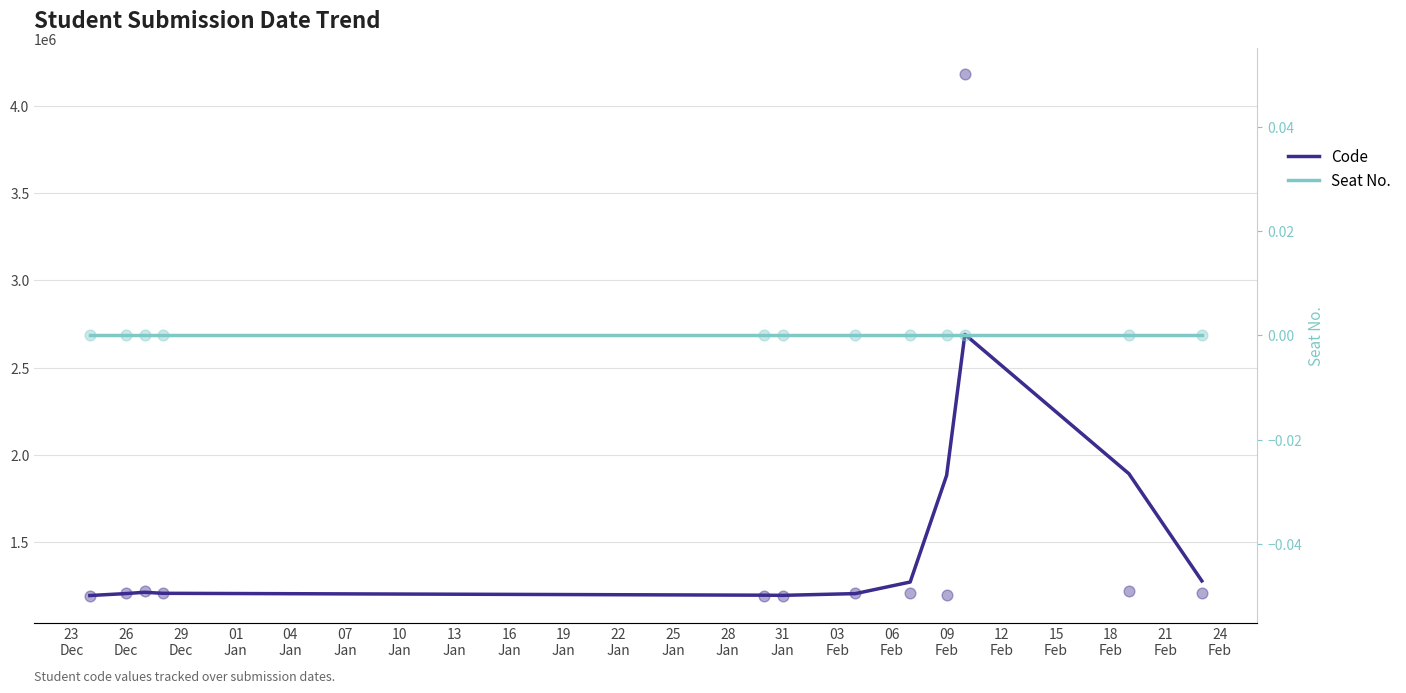

What is the total value across all series at 01
Jan?

1208175.0